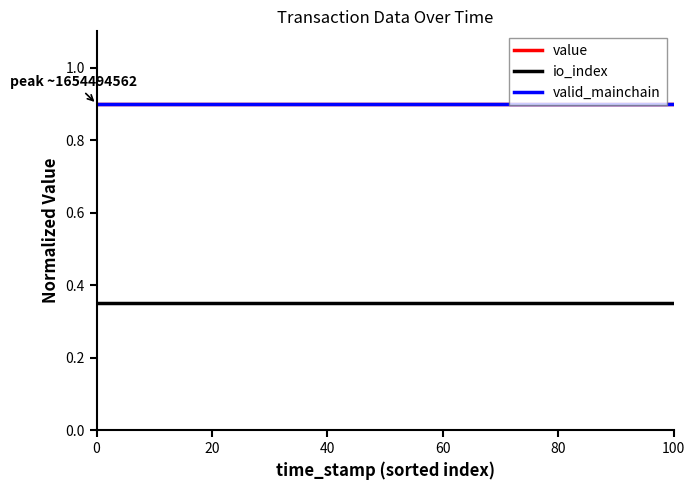

True or false: io_index and valid_mainchain cross at least once.

False